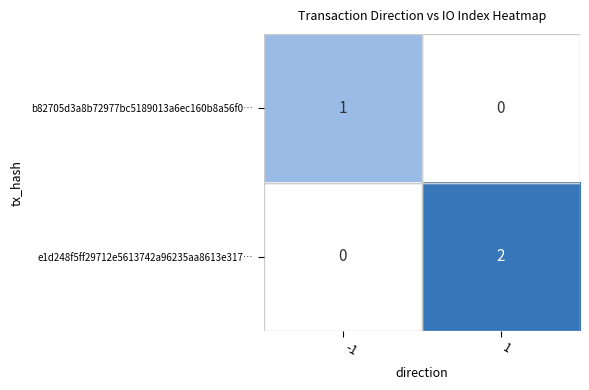

The e1d248f5ff29712e5613742a96235aa8613e317… series shows 0 at -1. True or false?

True